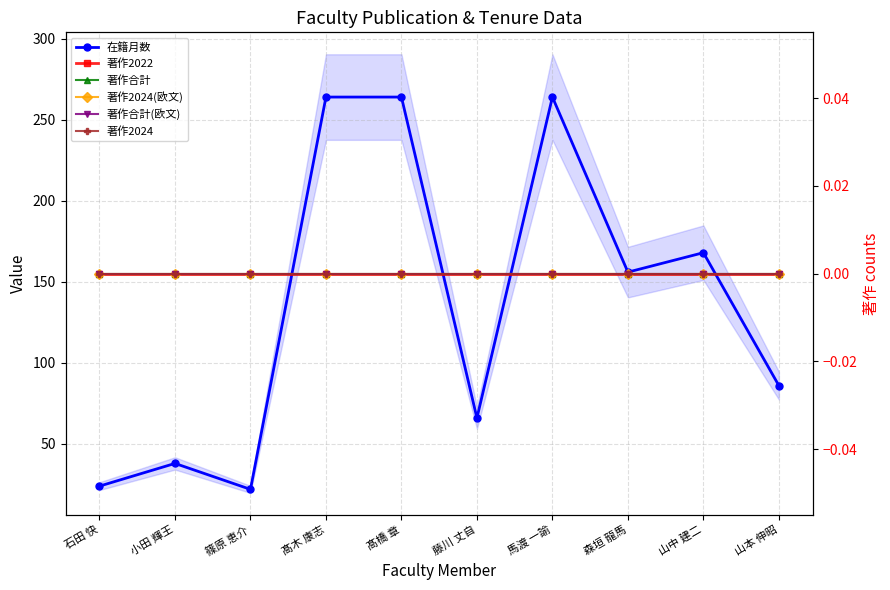

What are all the series names shown in the legend?

在籍月数, 著作2022, 著作合計, 著作2024(欧文), 著作合計(欧文), 著作2024